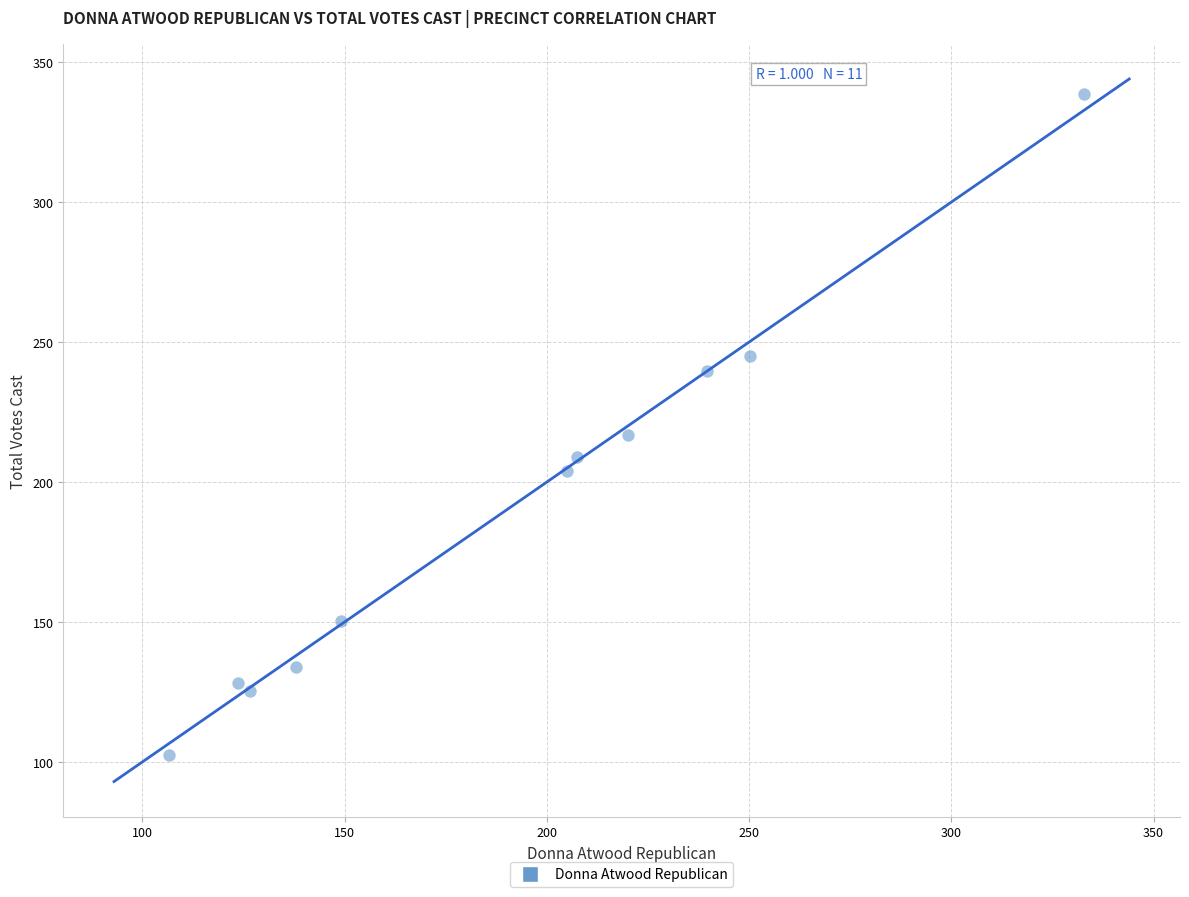

What is the average Y value?

190.3